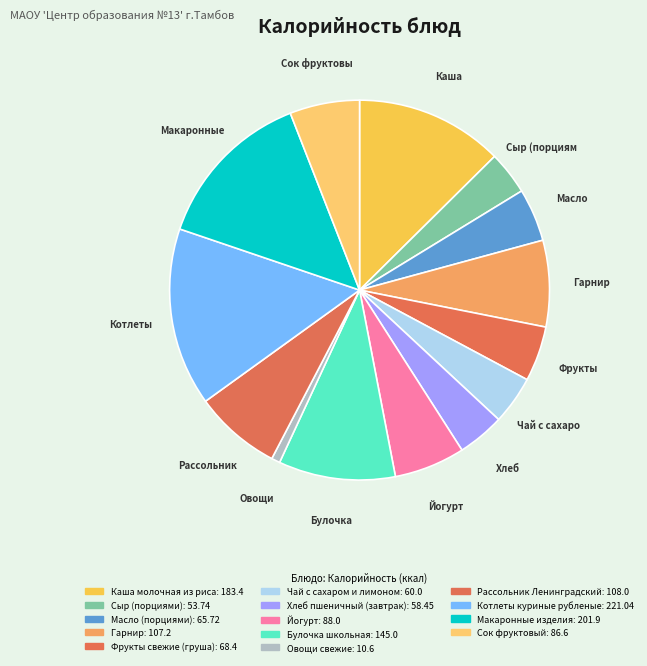

To the nearest percent, what is the difference between the Котлеты куриные рубленые and Рассольник Ленинградский slice percentages?

8%